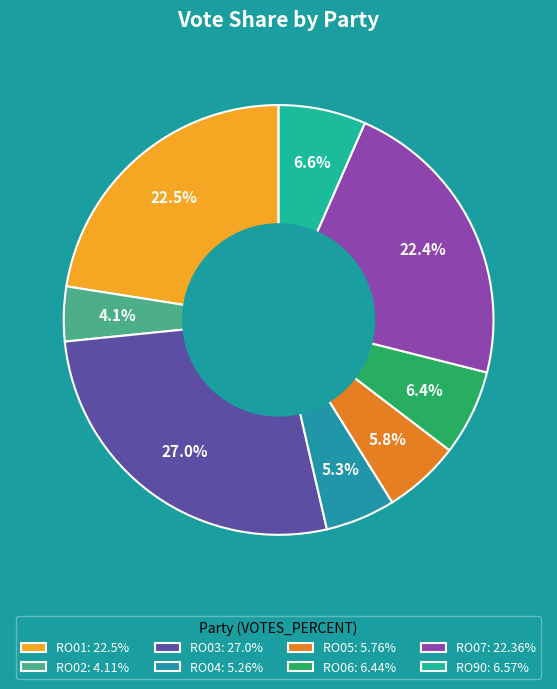

How many slices are in this pie chart?

8